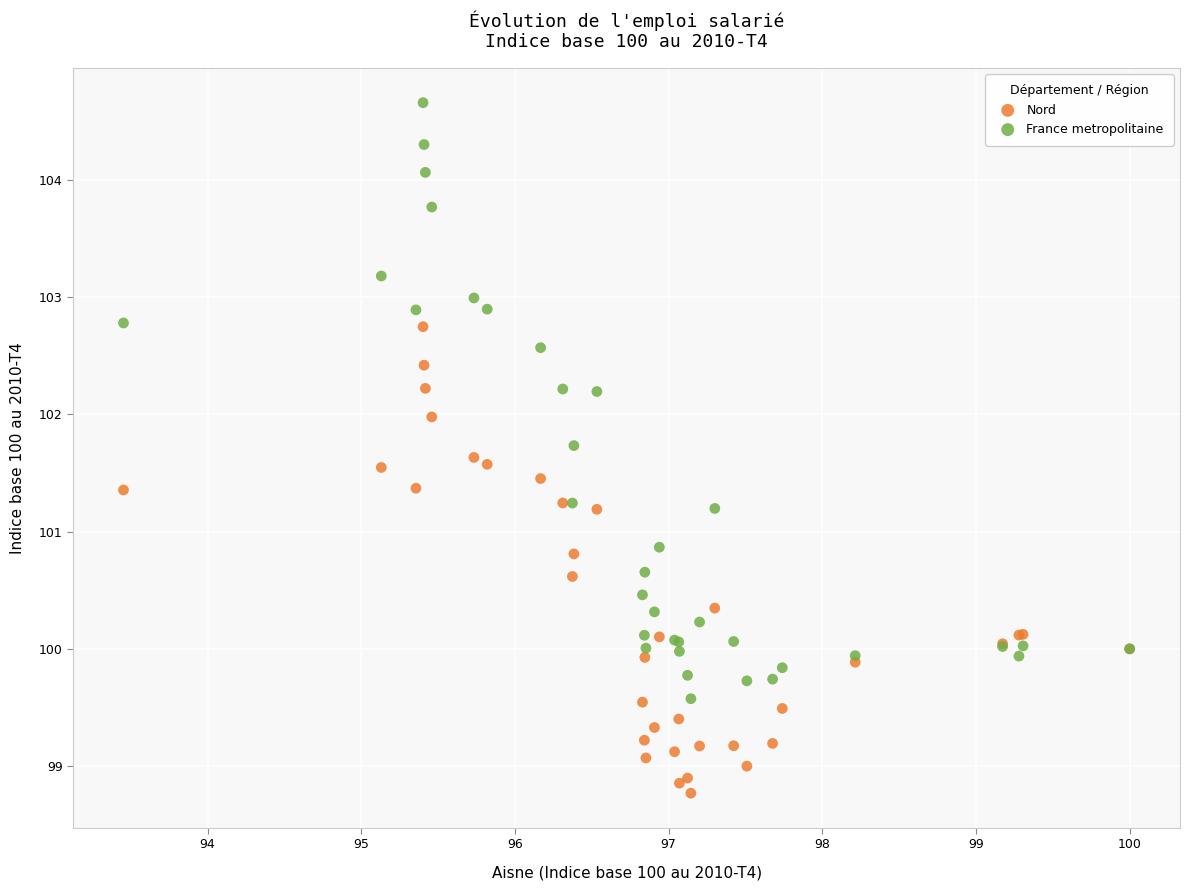

What are all the series names shown in the legend?

Nord, France metropolitaine